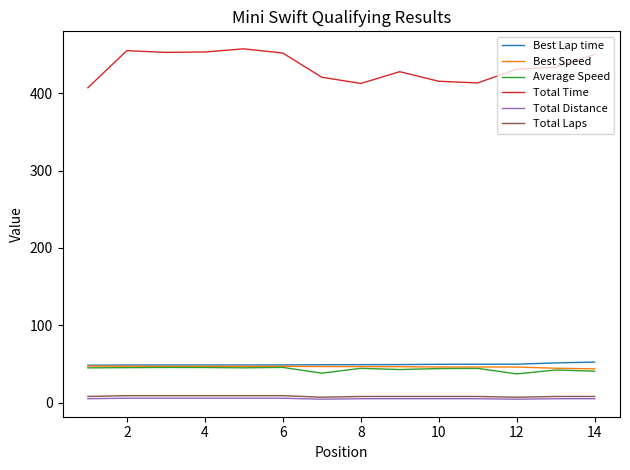

True or false: Average Speed and Total Distance cross at least once.

False